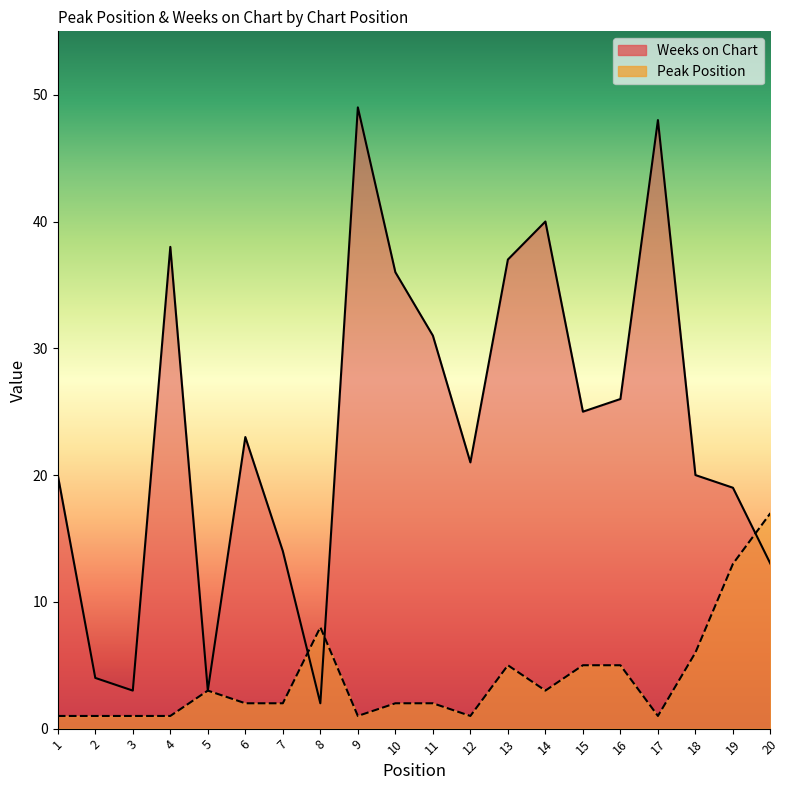

How many times do Peak Position and Weeks on Chart cross each other?

3